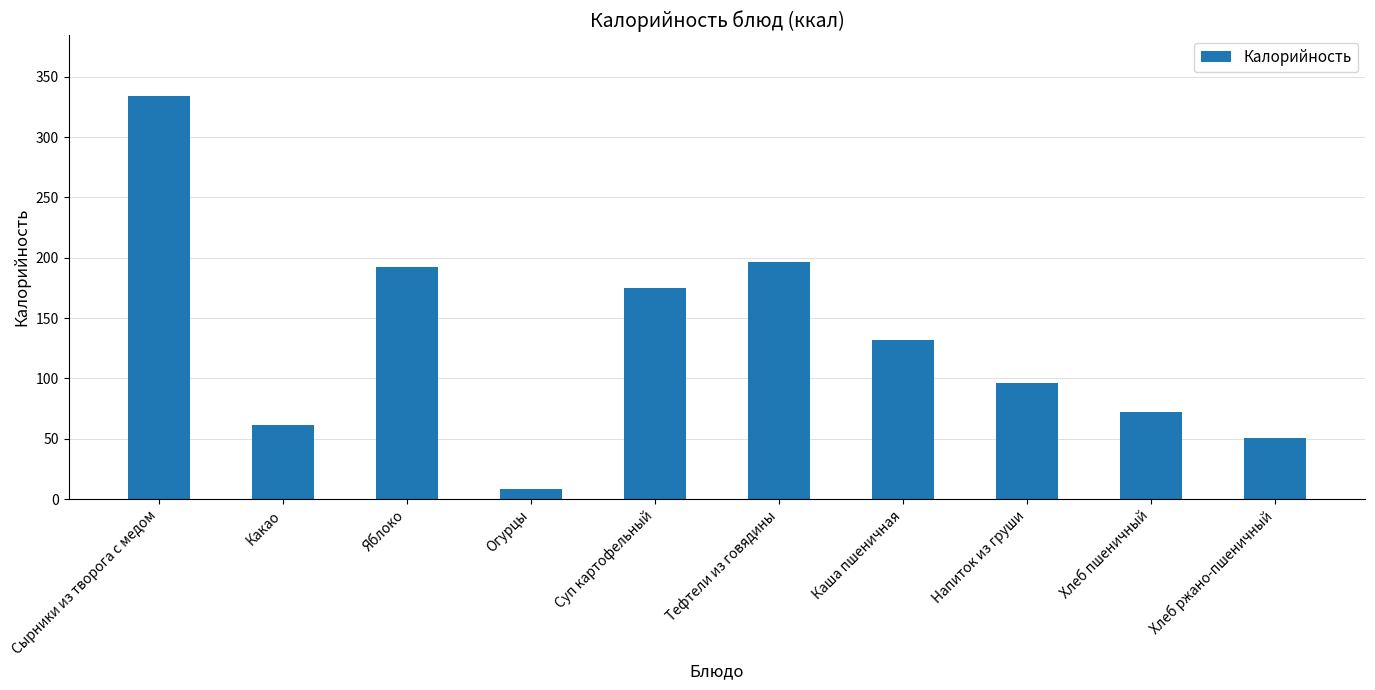

List the labels in order of value, largest first.

Сырники из творога с медом, Тефтели из говядины, Яблоко, Суп картофельный, Каша пшеничная, Напиток из груши, Хлеб пшеничный, Какао, Хлеб ржано-пшеничный, Огурцы